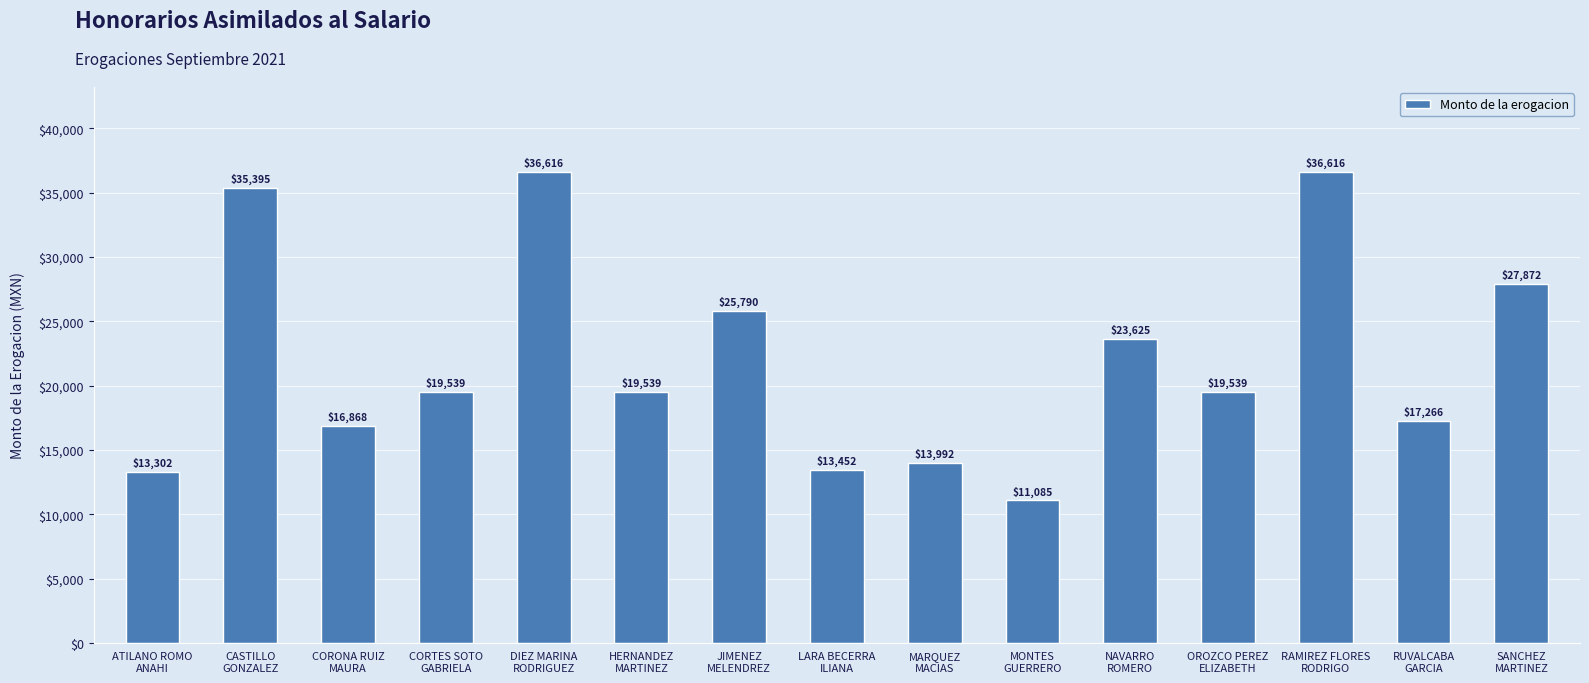

What is the average value?

22033.1